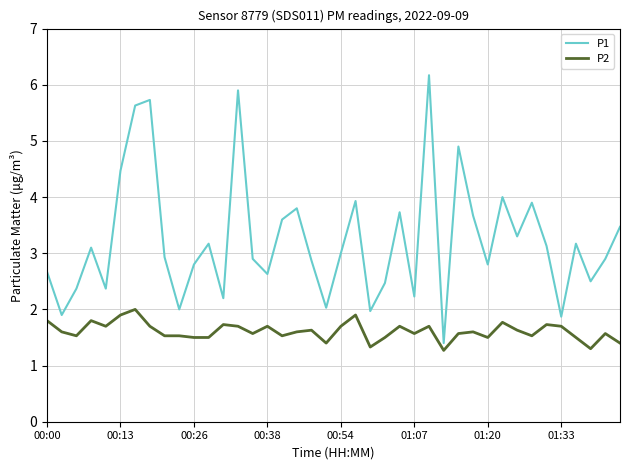

Rank the series by their maximum value, from lowest to highest.

P2, P1